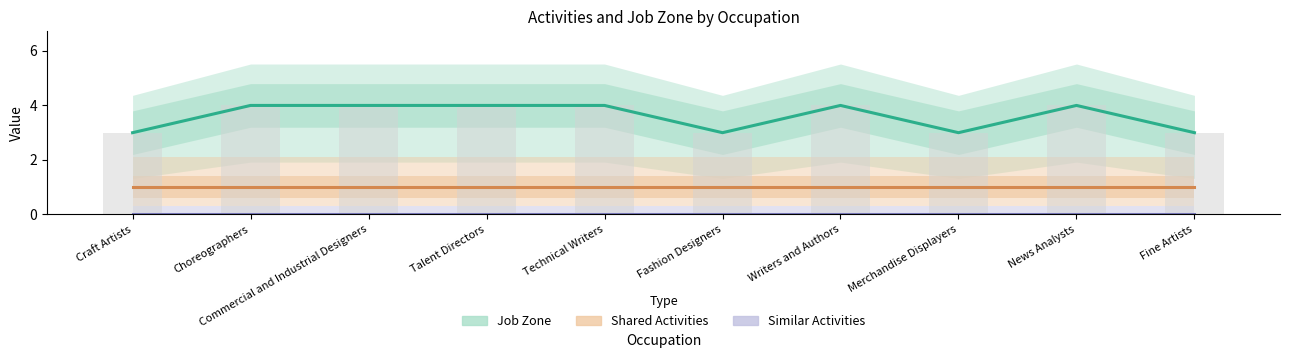

What is the total value across all series at Writers and Authors?

5